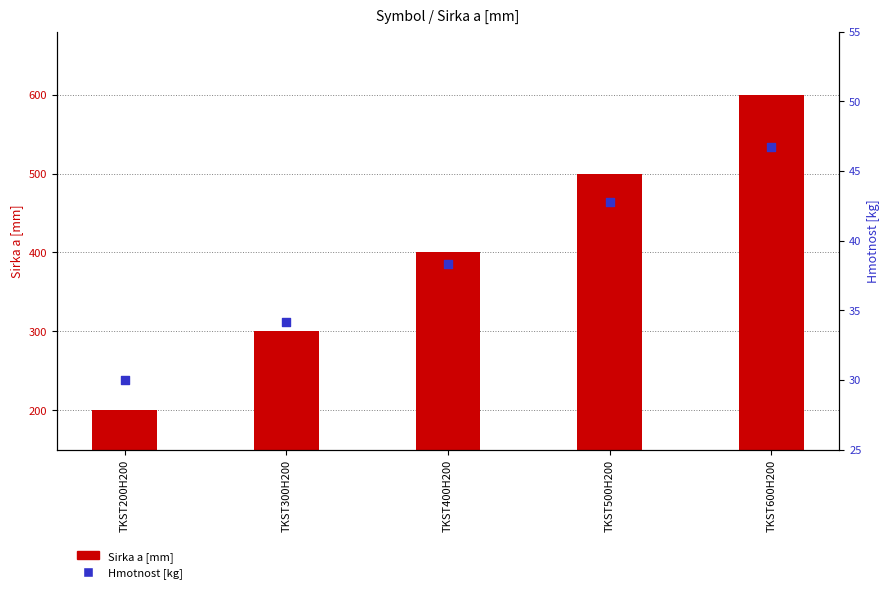

What are all the series names shown in the legend?

Sirka a [mm], Hmotnost [kg]